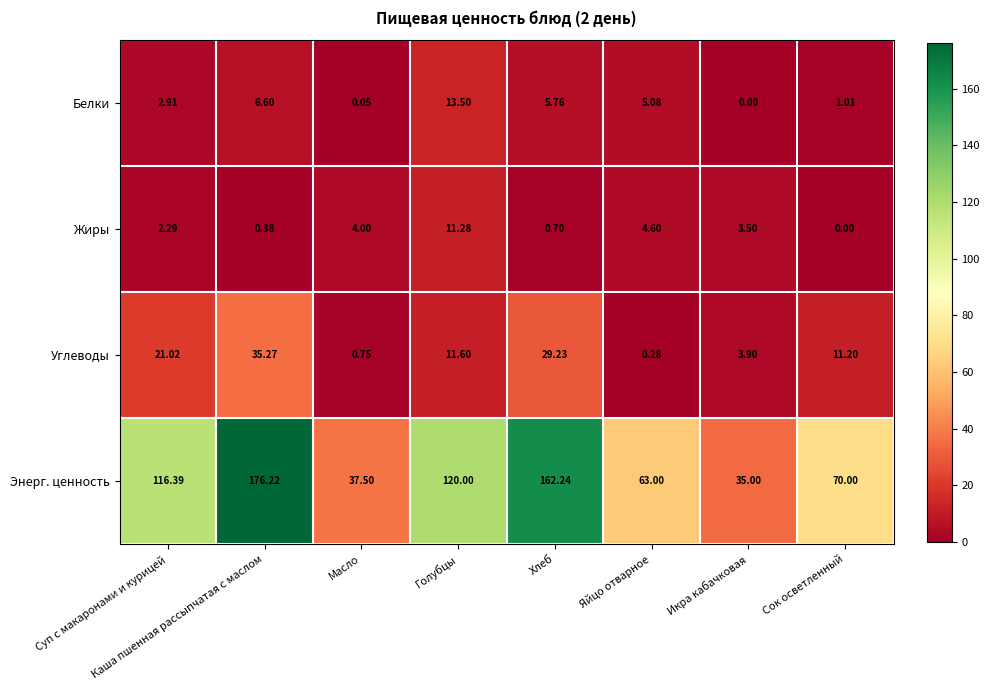

Is the value of Белки at Икра кабачковая greater than the value of Энерг. ценность at Сок осветленный?

No